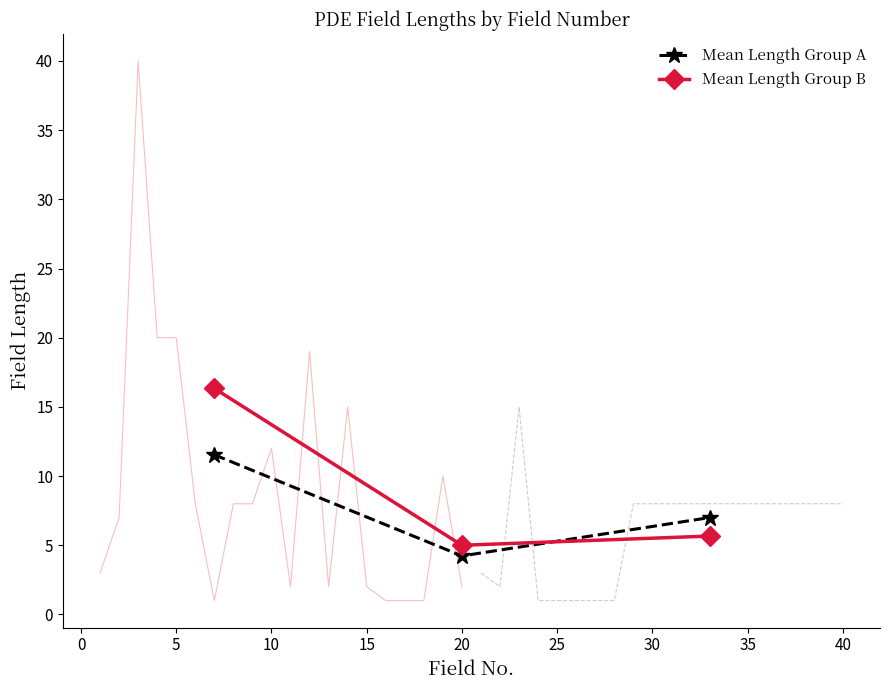

Which series has the largest range (max minus min)?

Mean Length Group B